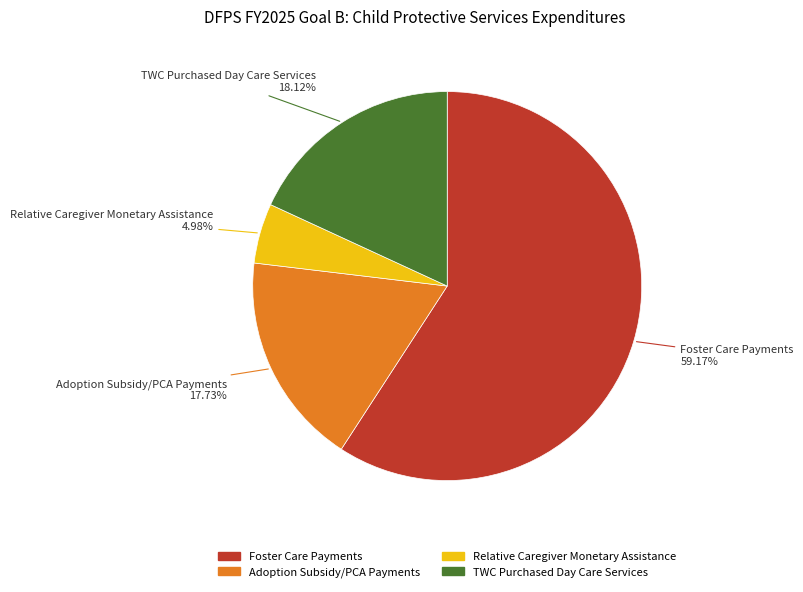

Approximately how many times larger is the value at Adoption Subsidy/PCA Payments compared to Foster Care Payments?

0.3